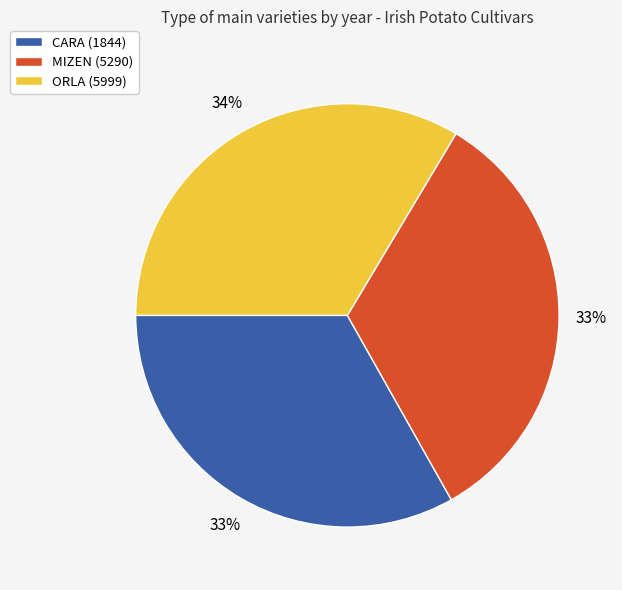

Do CARA (1844) and ORLA (5999) together represent more than half of the pie?

Yes